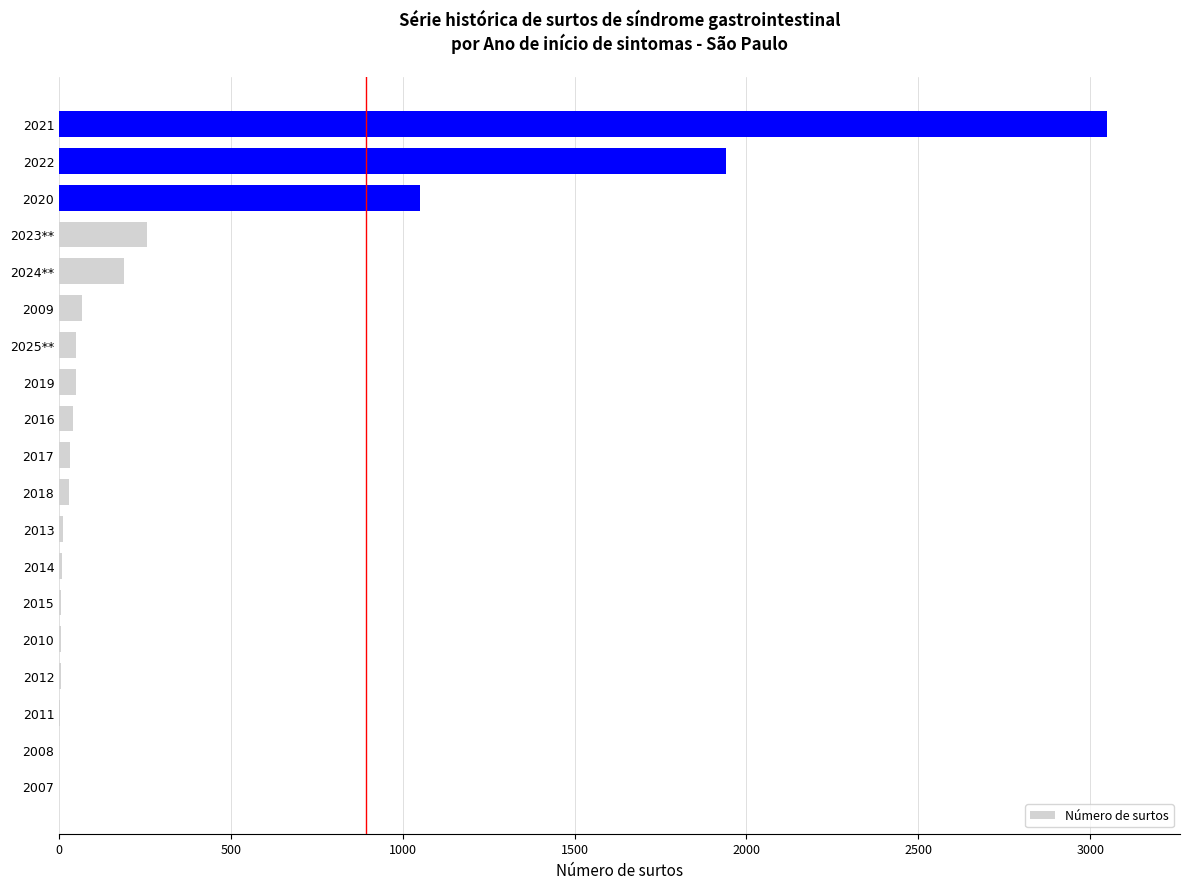

What is the sum of all values?

6789